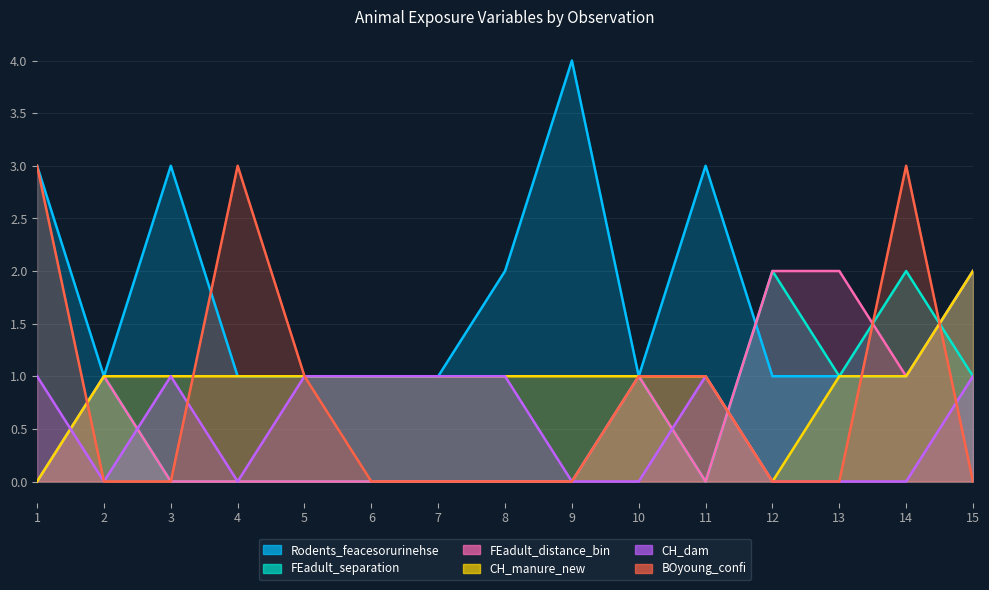

Where do BOyoung_confi and FEadult_separation first cross each other?

1 and 2